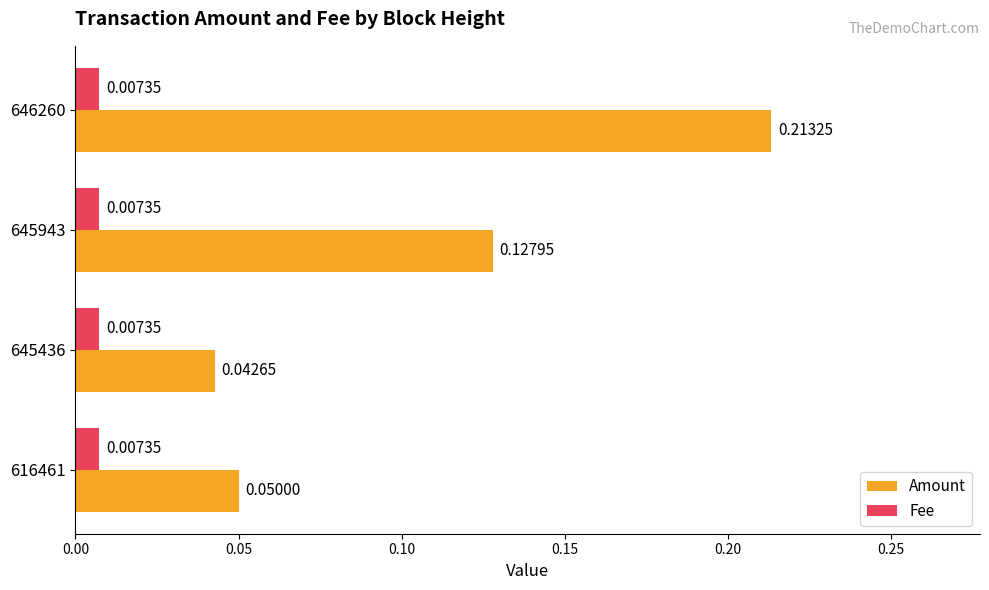

Which series changed the most between 646260 and 616461?

Amount